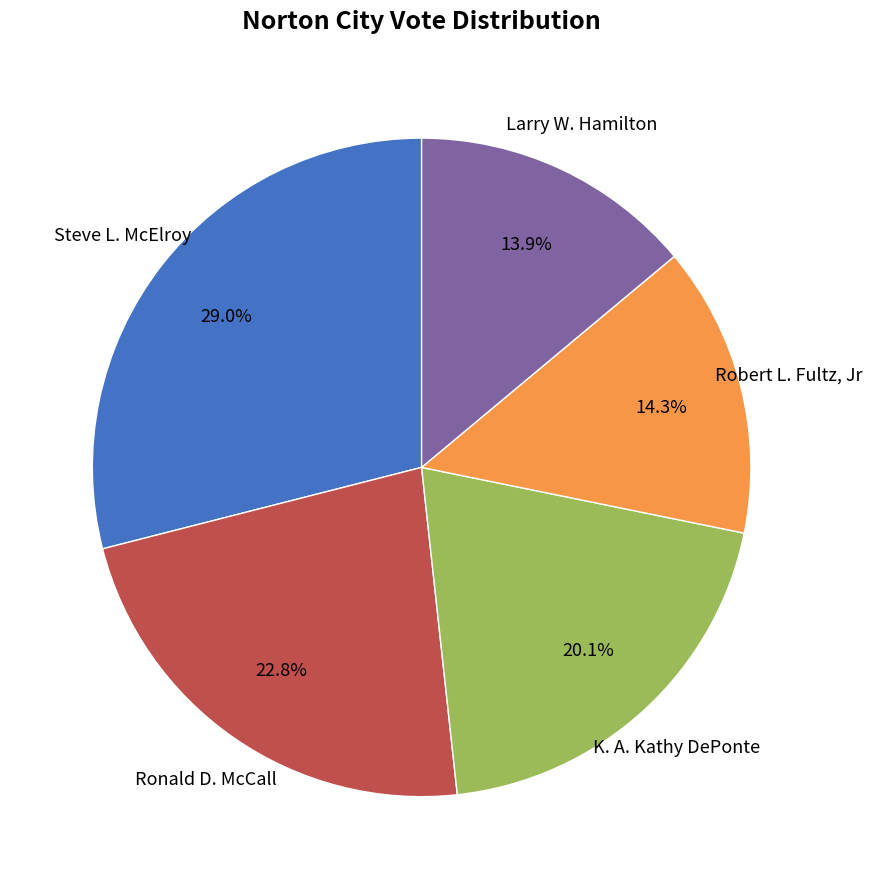

Is there a majority slice in this chart?

No